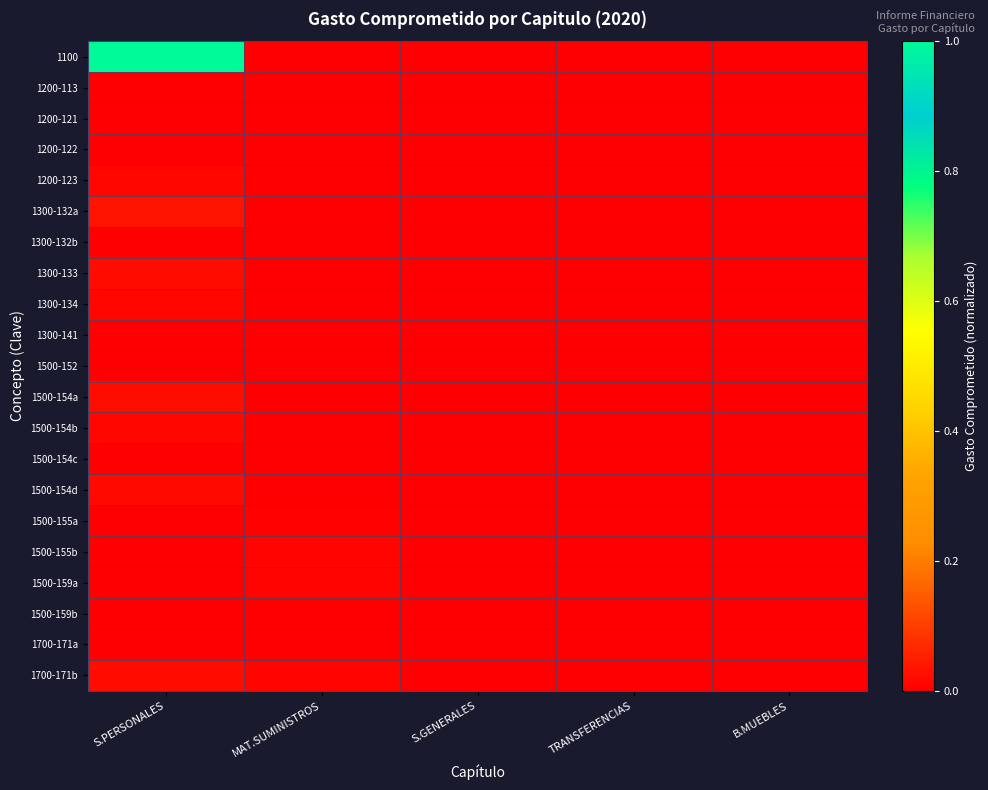

How many distinct data groups are displayed?

21